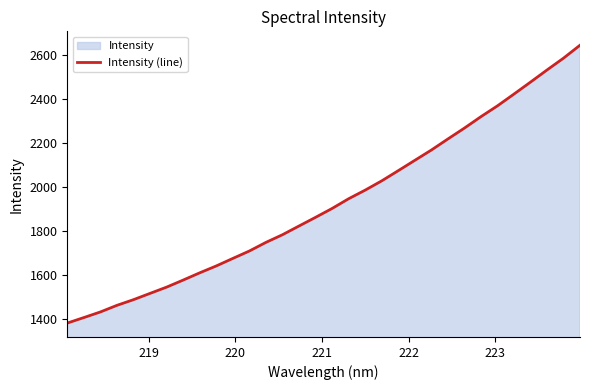

What is the greatest value displayed?

2643.9